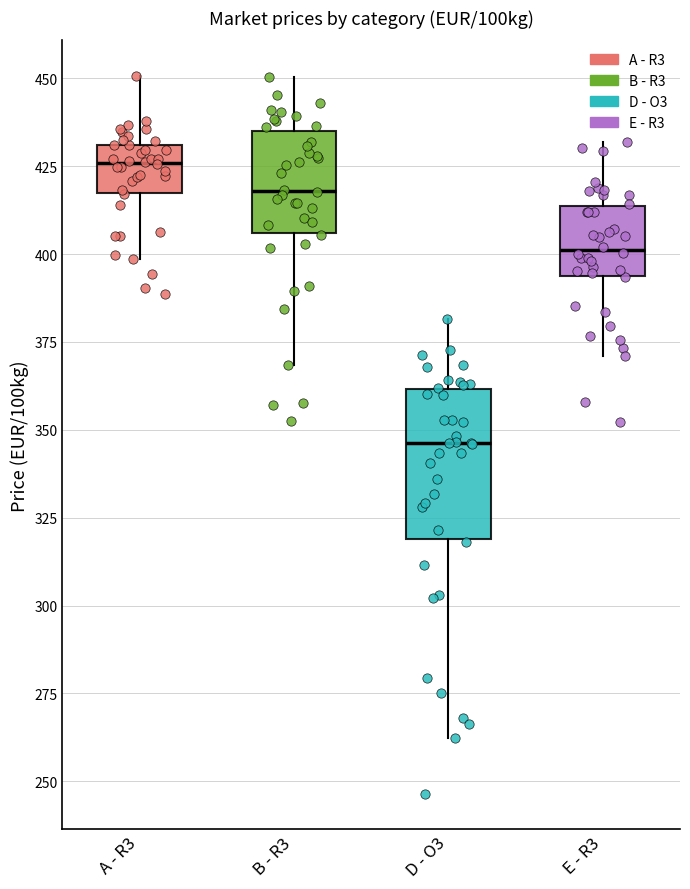

Comparing the boxes themselves (not the whiskers), which one is the tallest?

D - O3